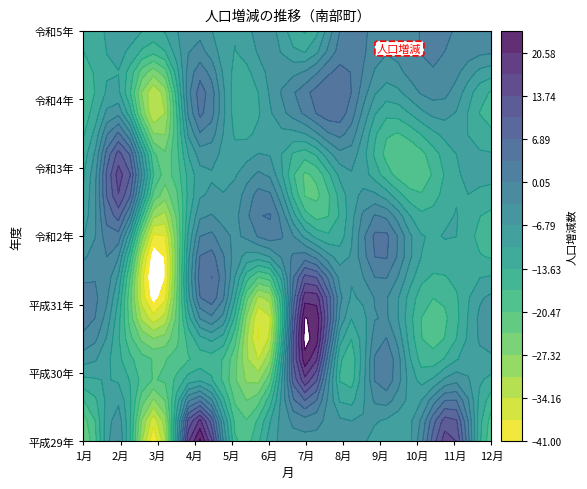

Which series has the largest range (max minus min)?

平成29年